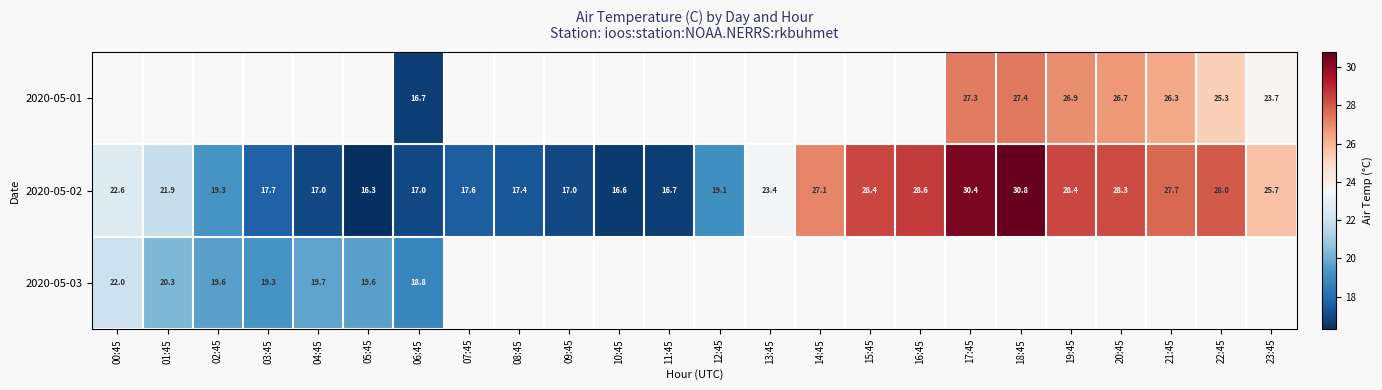

Which category has the lowest value in the 2020-05-02 series?

05:45